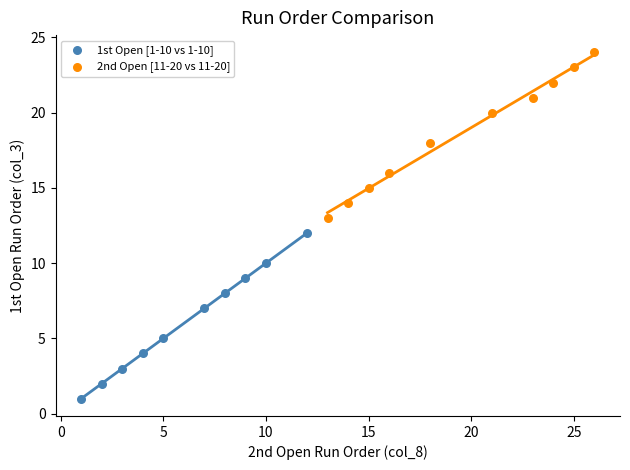

Which series reaches the minimum Y coordinate?

1st Open [1-10 vs 1-10]